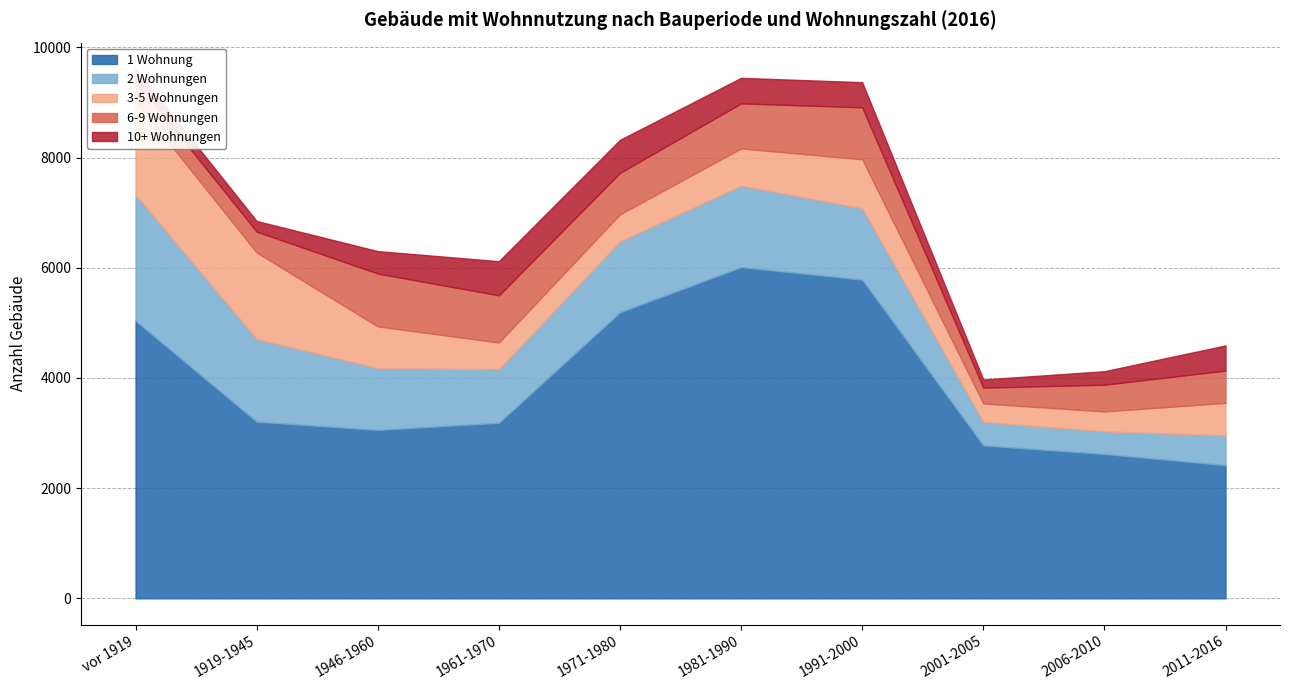

What is the value of the 6-9 Wohnungen point at the 3rd from the left?

959